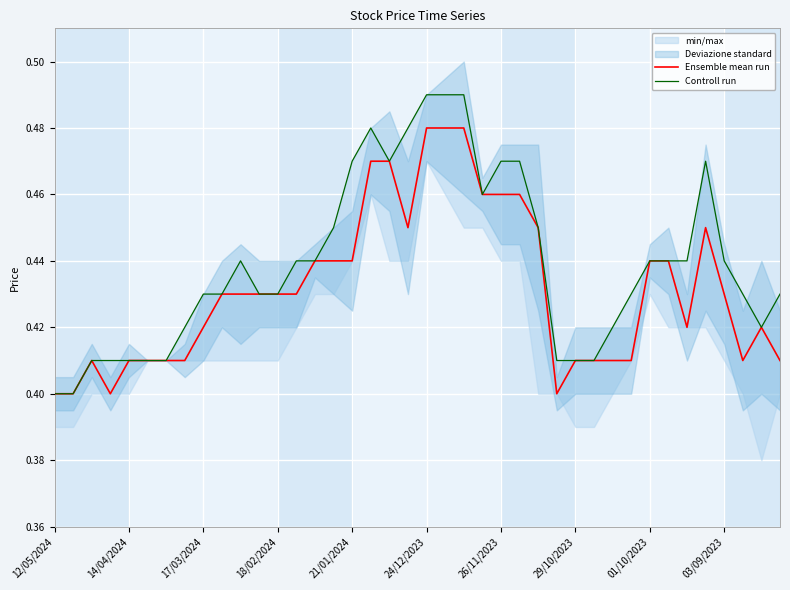

At which label is Ensemble mean run closest to 0?

12/05/2024